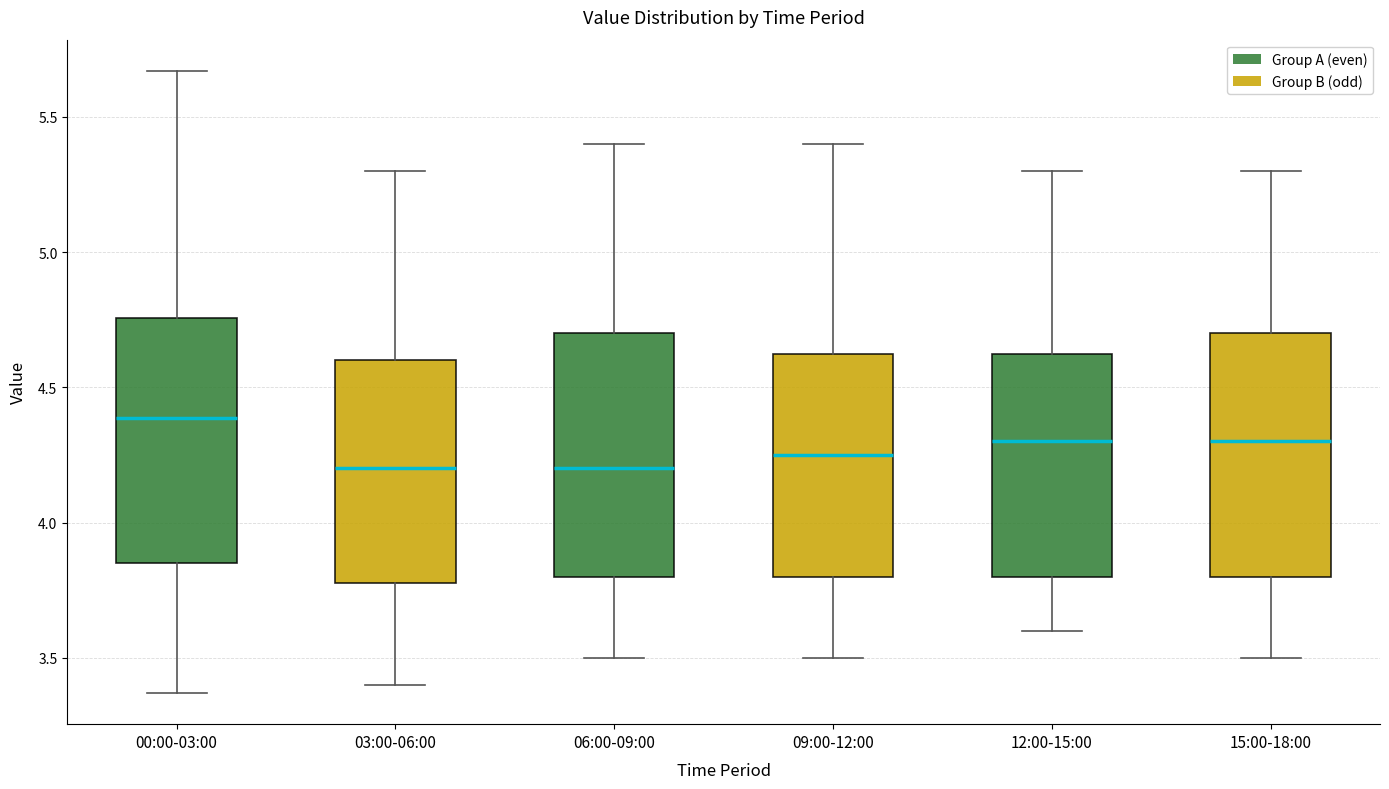

Where does the upper whisker of the box for 15:00-18:00 end on the y-axis? The values are not printed on the chart, so give them approximately, as read against the axis.

5.30